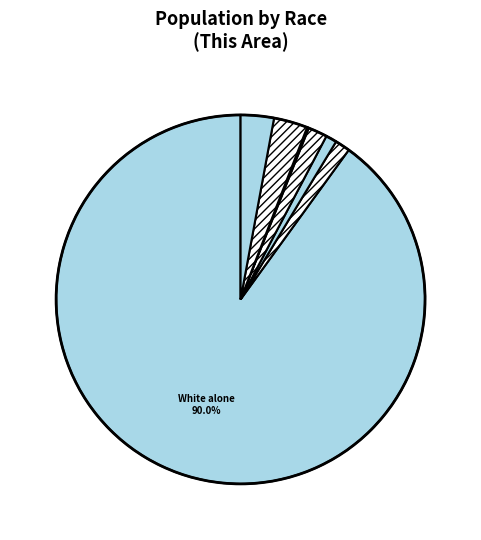

To the nearest percent, what is the average slice percentage?

14%